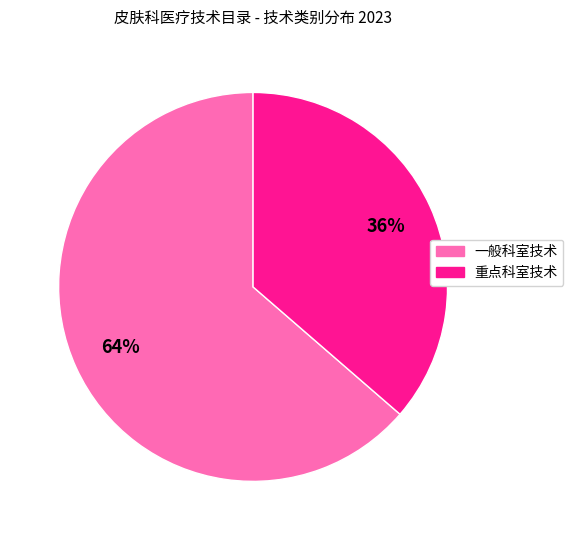

How many slices are in this pie chart?

2